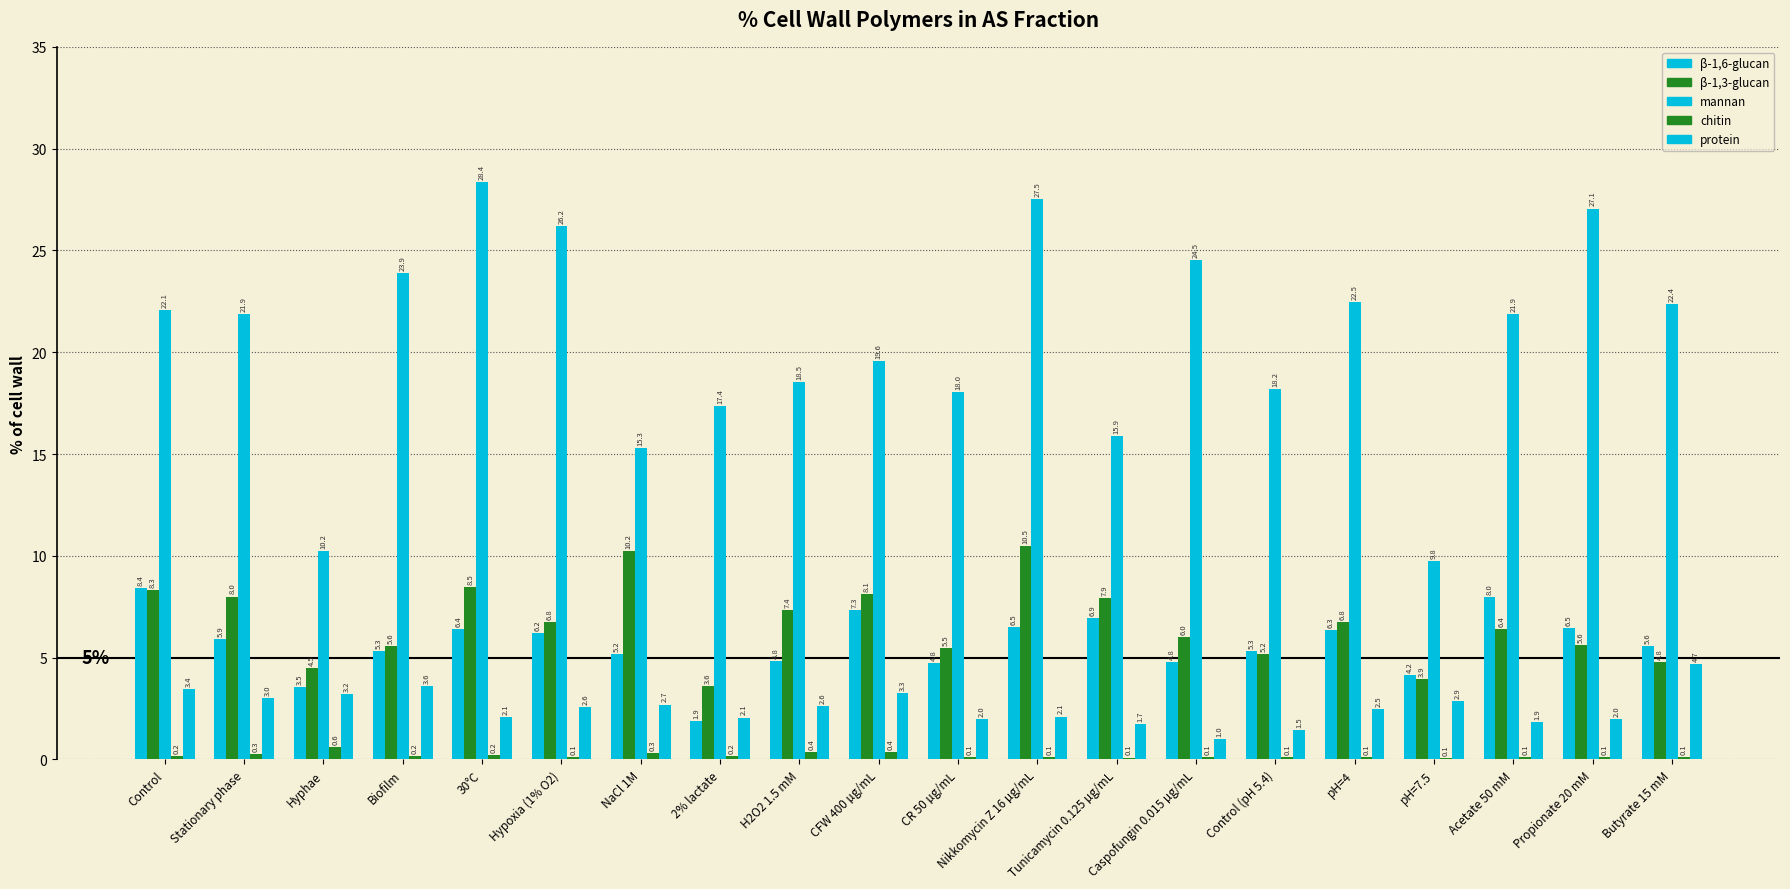

At Control (pH 5.4), list the series in order from largest to smallest.

mannan, β-1,6-glucan, β-1,3-glucan, protein, chitin